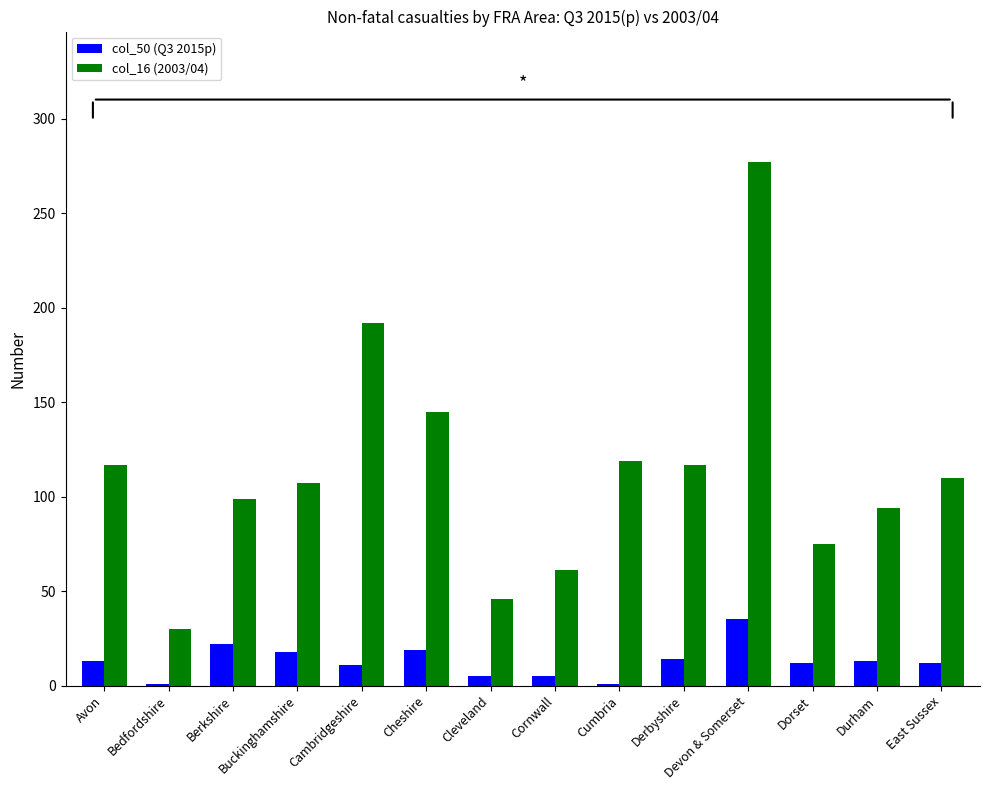

What is the spread (max minus min) of values at Cleveland?

41